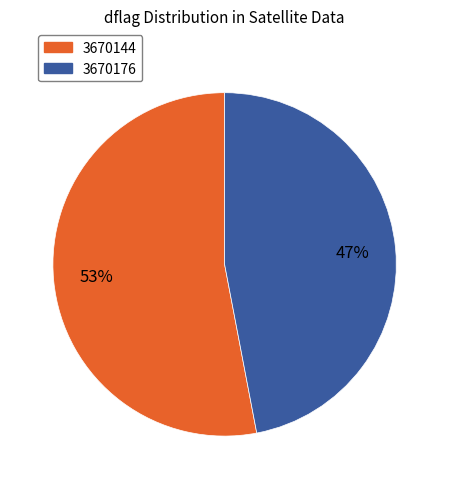

How many segments does this pie chart have?

2